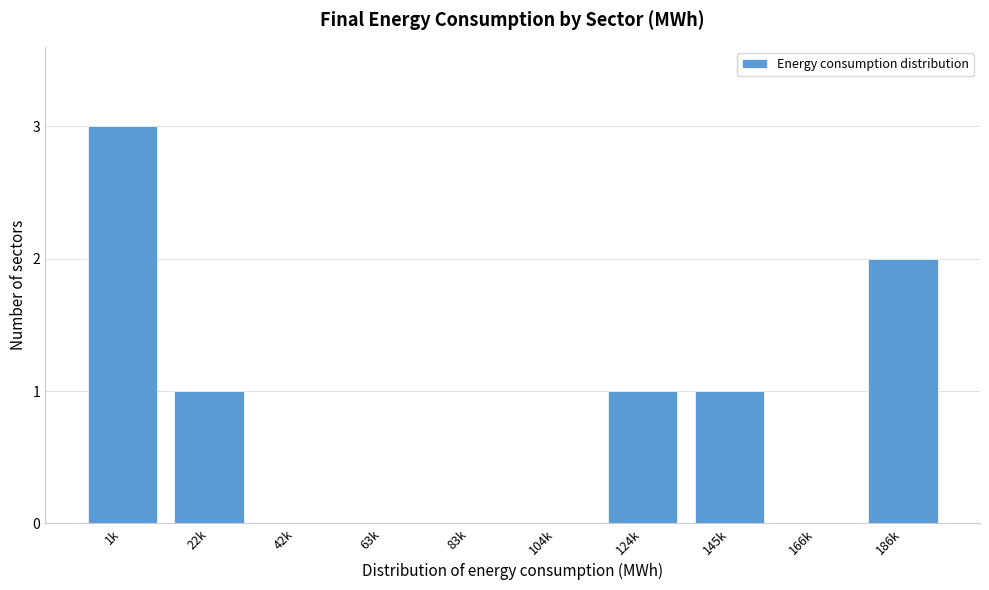

Reading right to left, extract all data points from this chart.

186k=2	166k=0	145k=1	124k=1	104k=0	83k=0	63k=0	42k=0	22k=1	1k=3